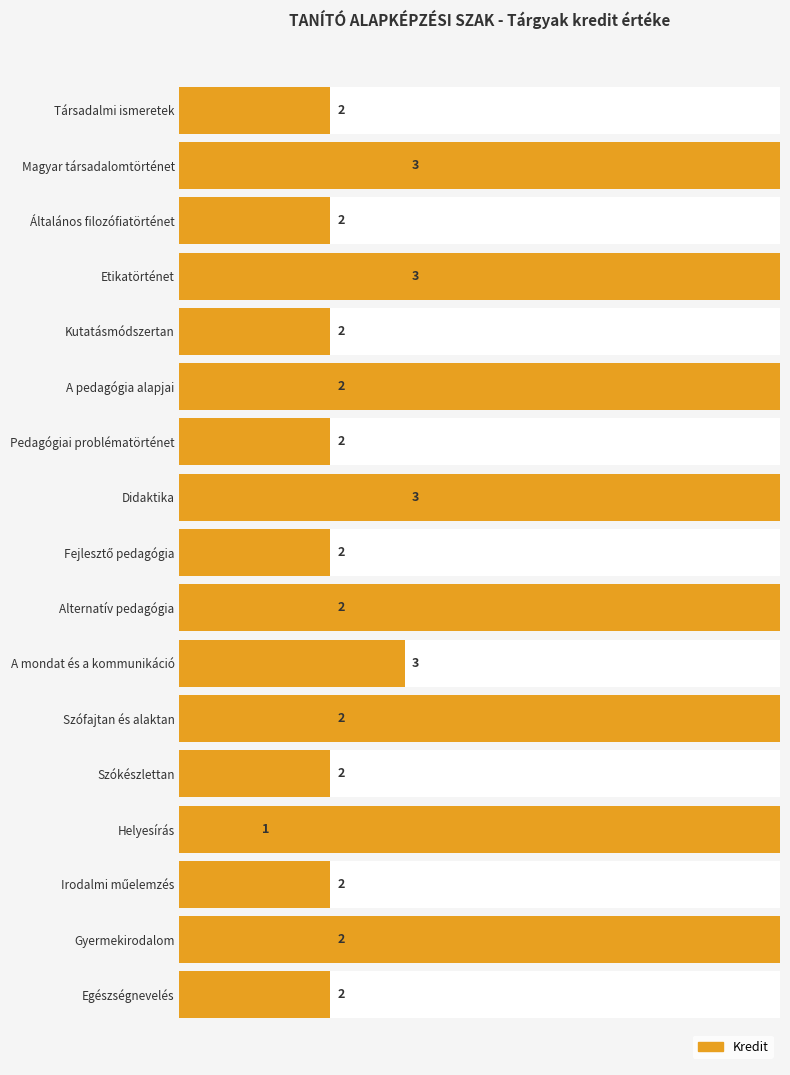

Reading left to right, extract all data points from this chart.

2	3	2	3	2	2	2	3	2	2	3	2	2	1	2	2	2